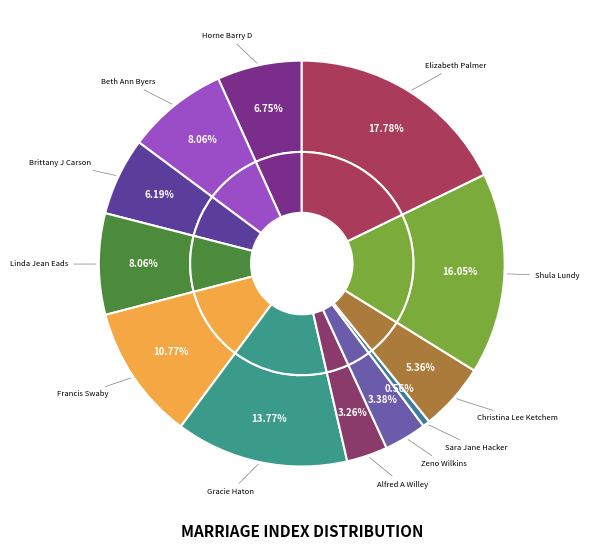

Is it true that Sara Jane Hacker is 11% of the pie?

False